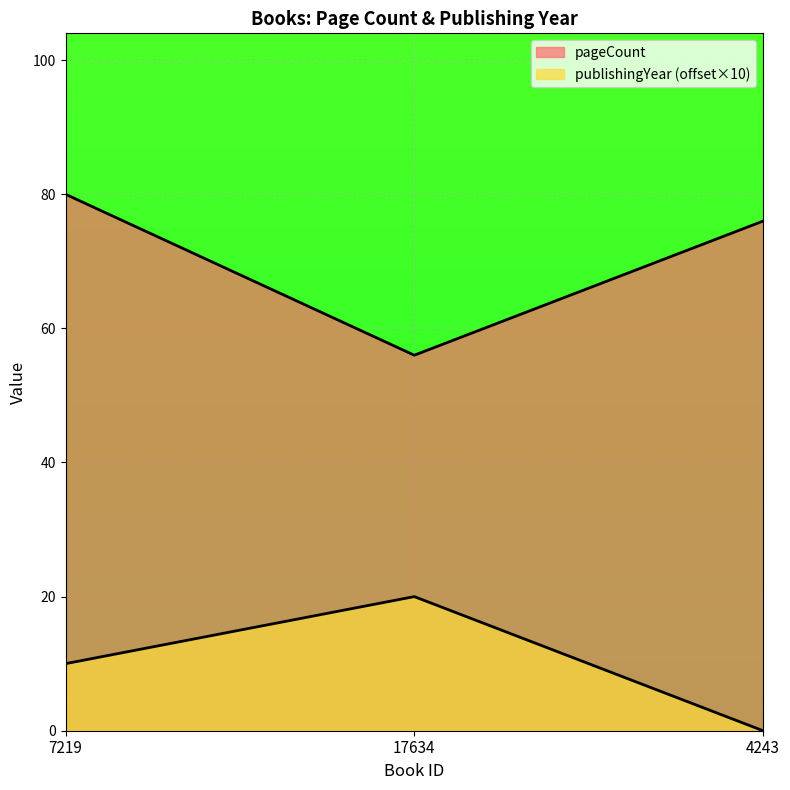

Rank the series by their average value, from lowest to highest.

publishingYear, pageCount